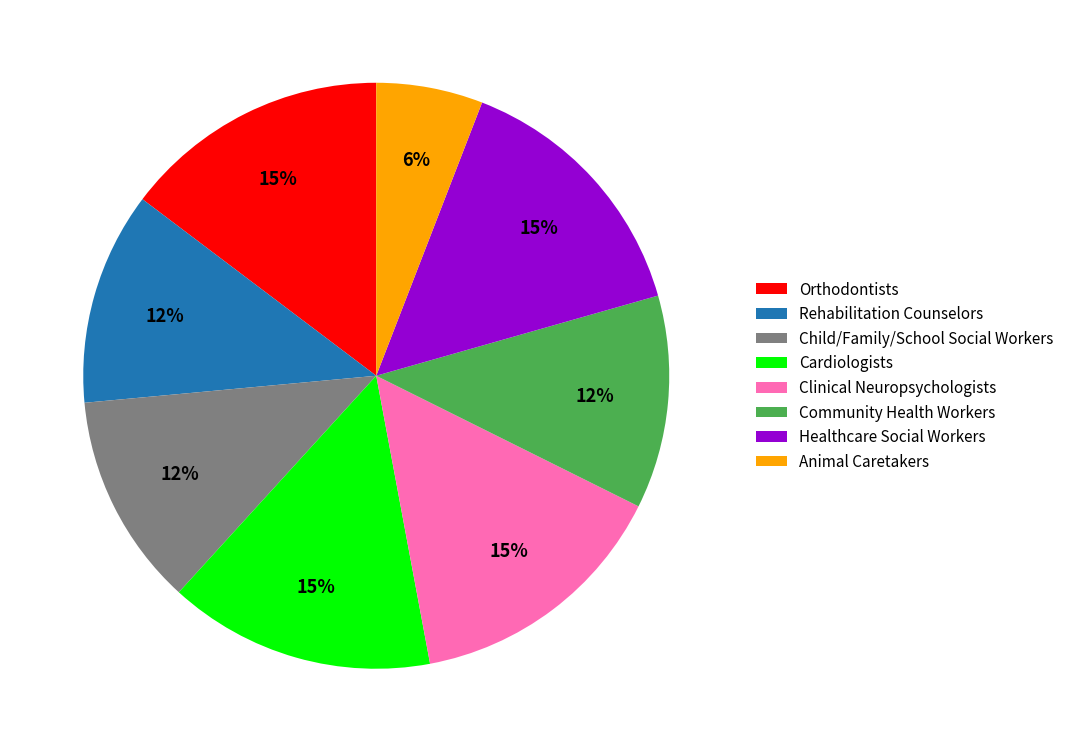

The Child/Family/School Social Workers slice represents 17% of the pie. True or false?

False